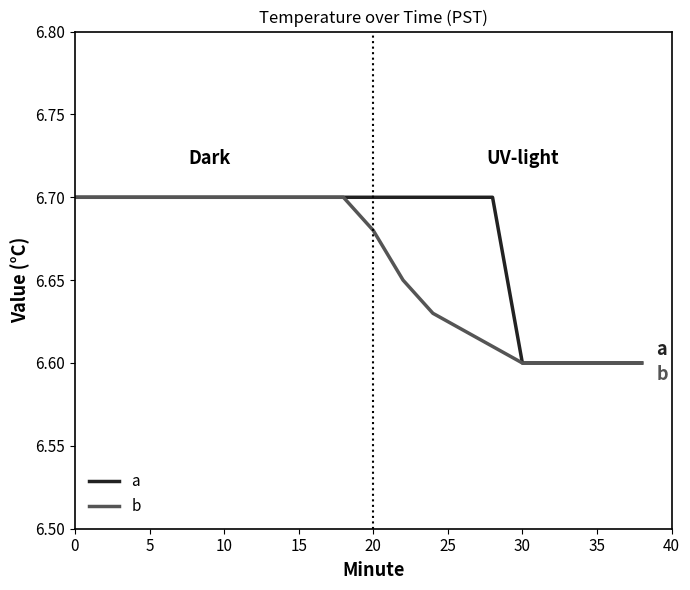

At how many categories does at least one series exceed 6?

20